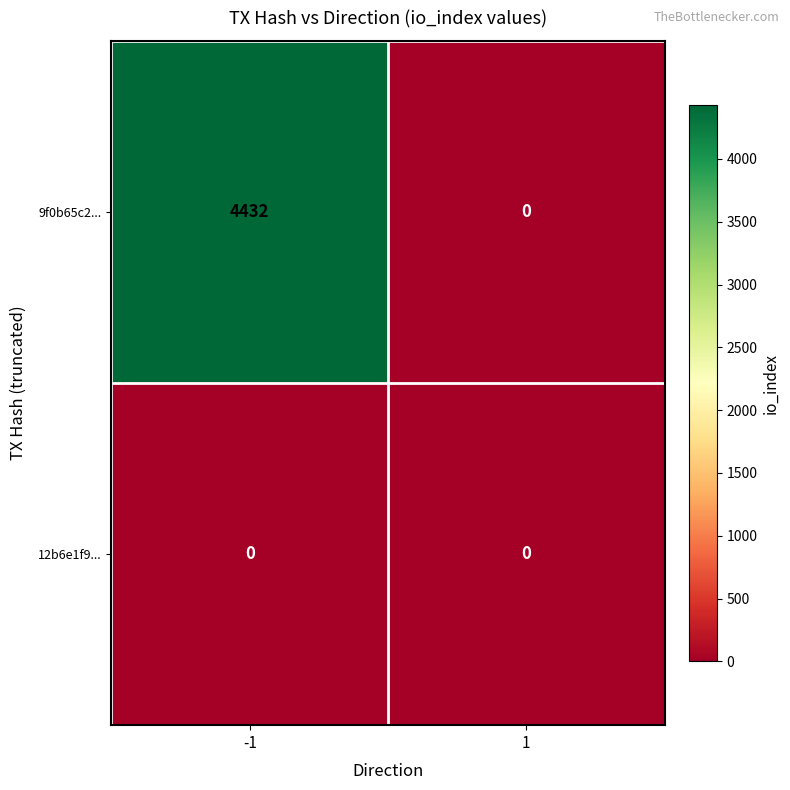

What is the approximate value of 9f0b65c2... at -1, to the nearest 10?

4430